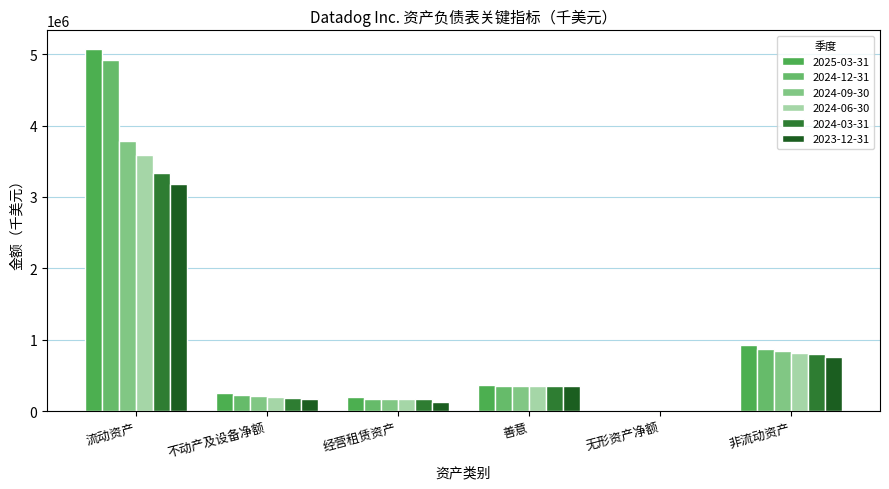

At which label is 2024-06-30 closest to 1798947?

非流动资产